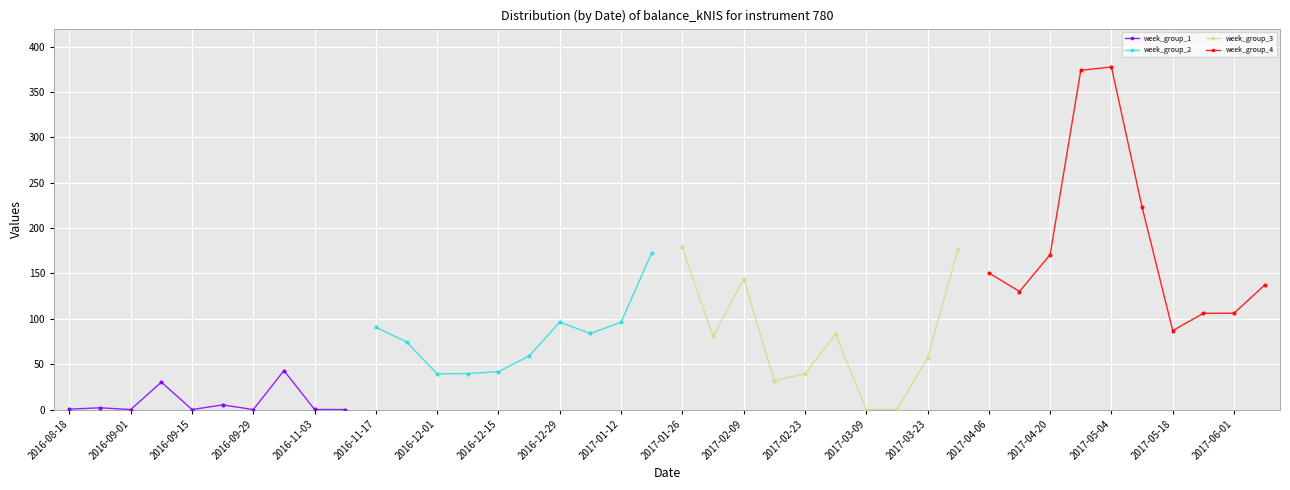

Reading right to left, list all the values displayed in this chart.

week_group_1: 0.0	0.1	43.0	0.0	5.1	0.0	30.2	0.0	1.9	0.4
week_group_2: 172.9	96.3	83.9	96.4	59.1	41.7	39.7	39.3	74.6	90.7
week_group_3: 177.1	56.8	0.0	0.0	83.2	39.6	31.8	143.9	80.6	178.8
week_group_4: 137.3	106.2	106.1	87.0	223.1	377.7	374.0	170.9	130.1	150.7